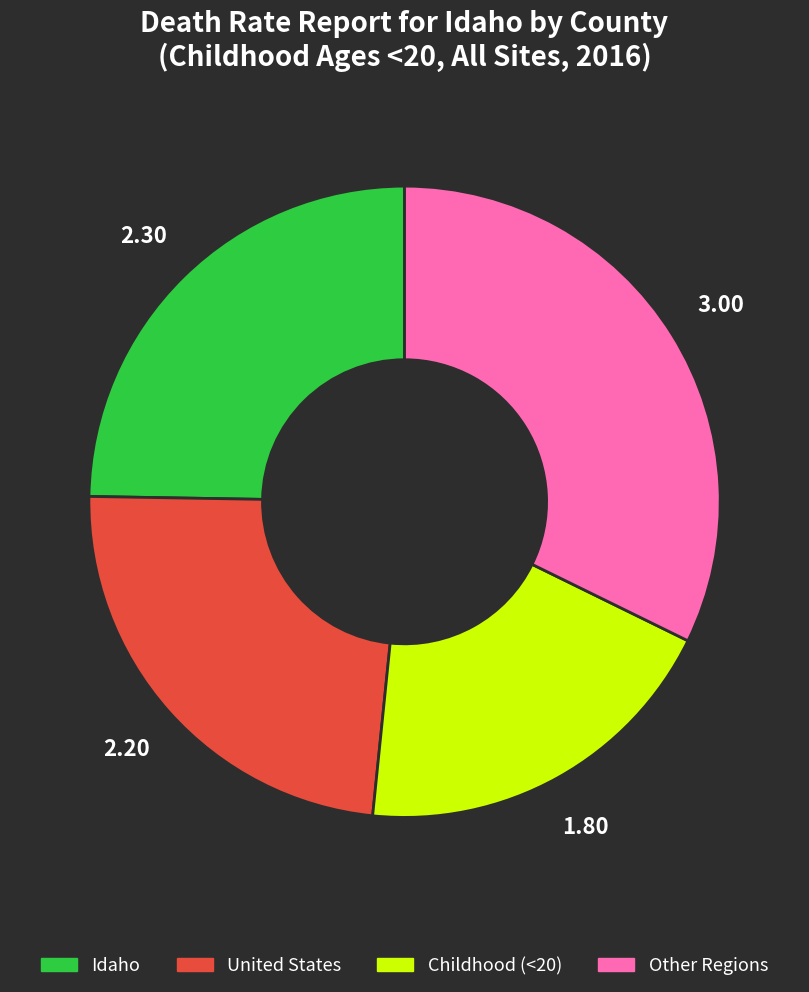

Which slice is the largest?

Other Regions